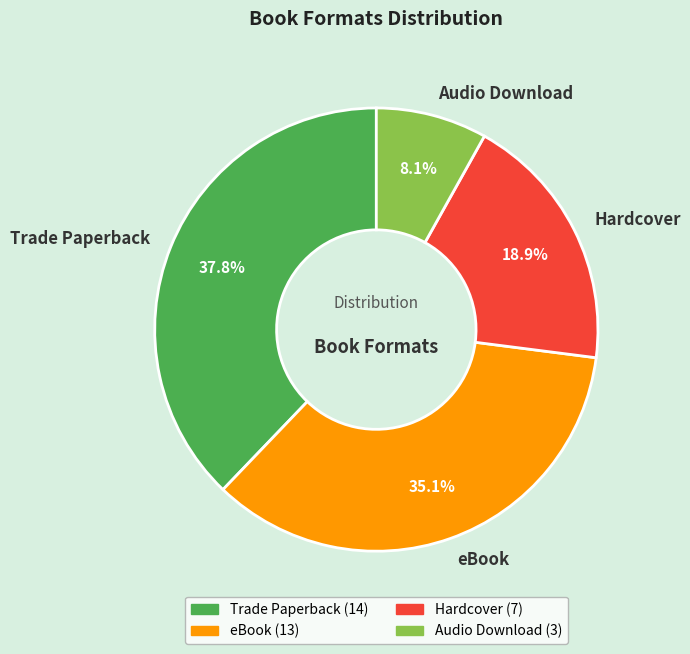

Which category has the smallest portion of the pie?

Audio Download